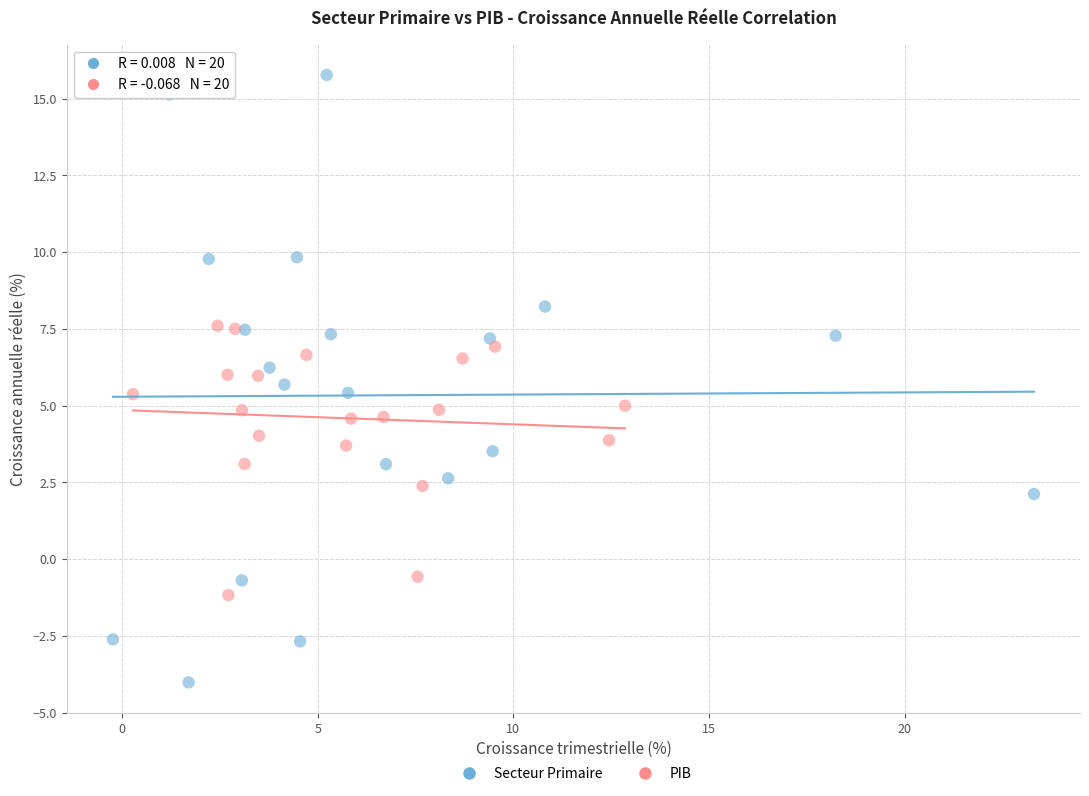

Which series has the widest spread of Y values?

Secteur Primaire